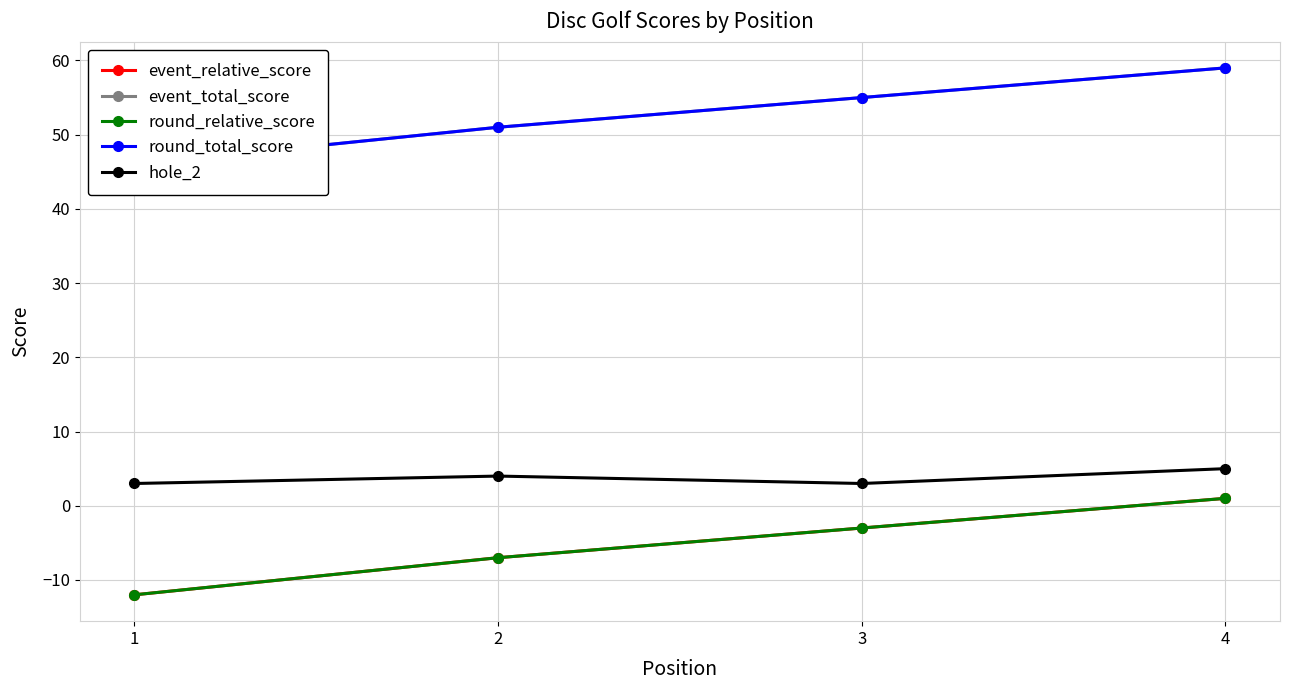

What is the maximum value shown in the chart?

59